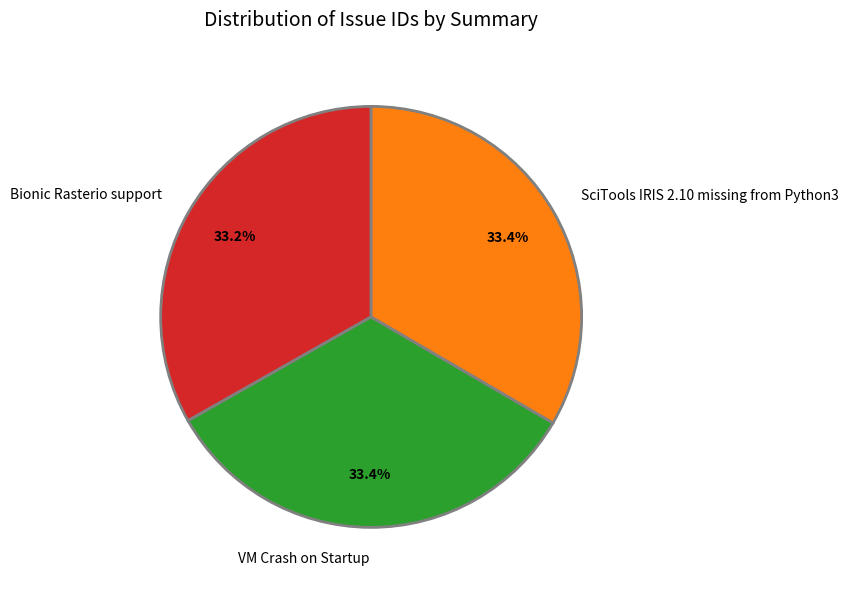

The SciTools IRIS 2.10 missing from Python3 slice represents 33% of the pie. True or false?

True